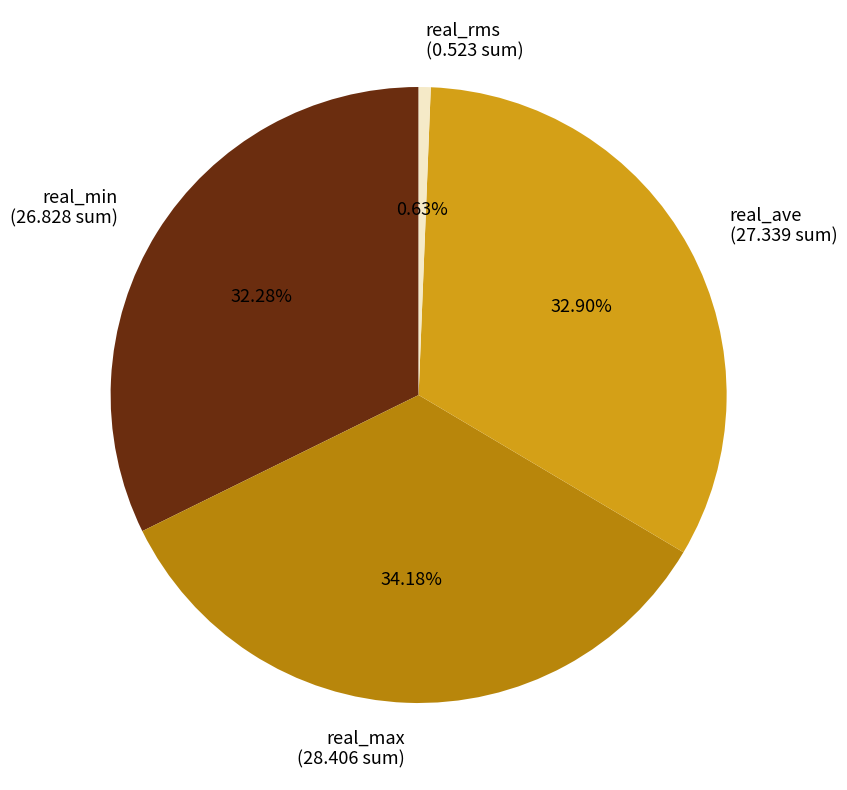

Rank the categories by value from lowest to highest.

real_rms (0.523 sum), real_min (26.828 sum), real_ave (27.339 sum), real_max (28.406 sum)